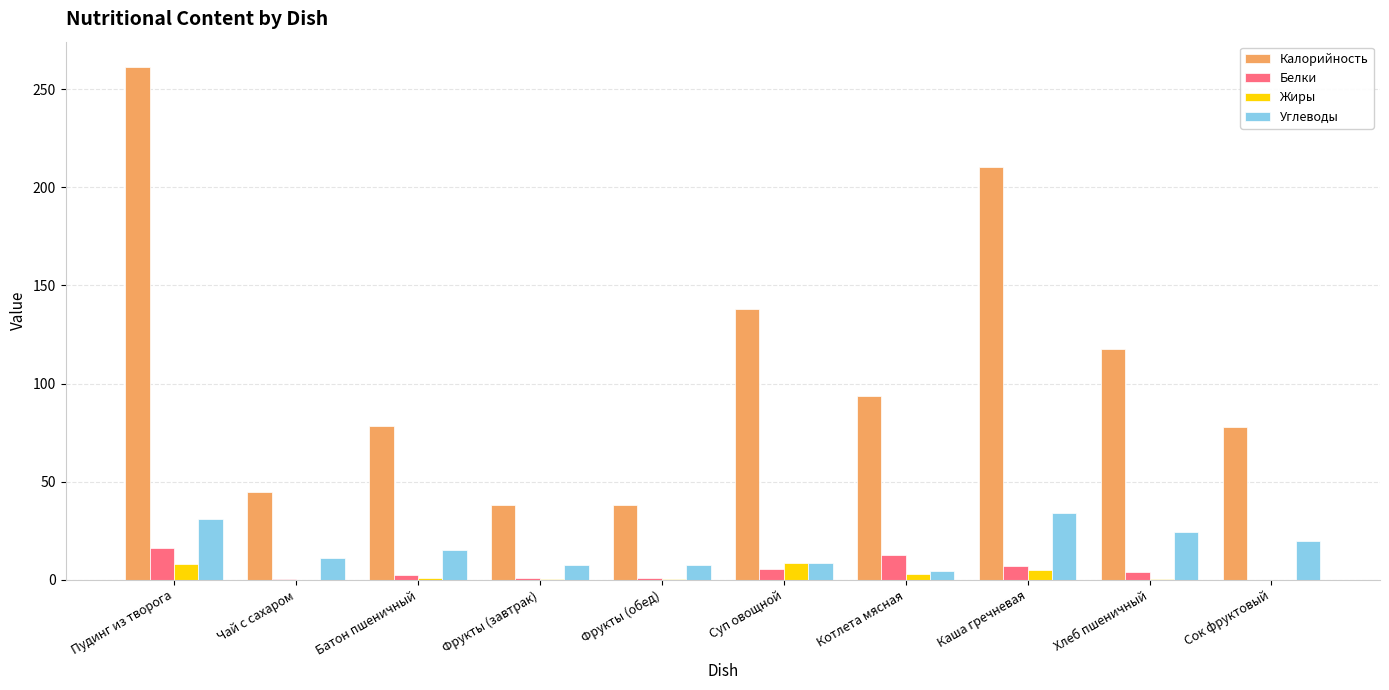

What is the sum of all Углеводы values?

163.6